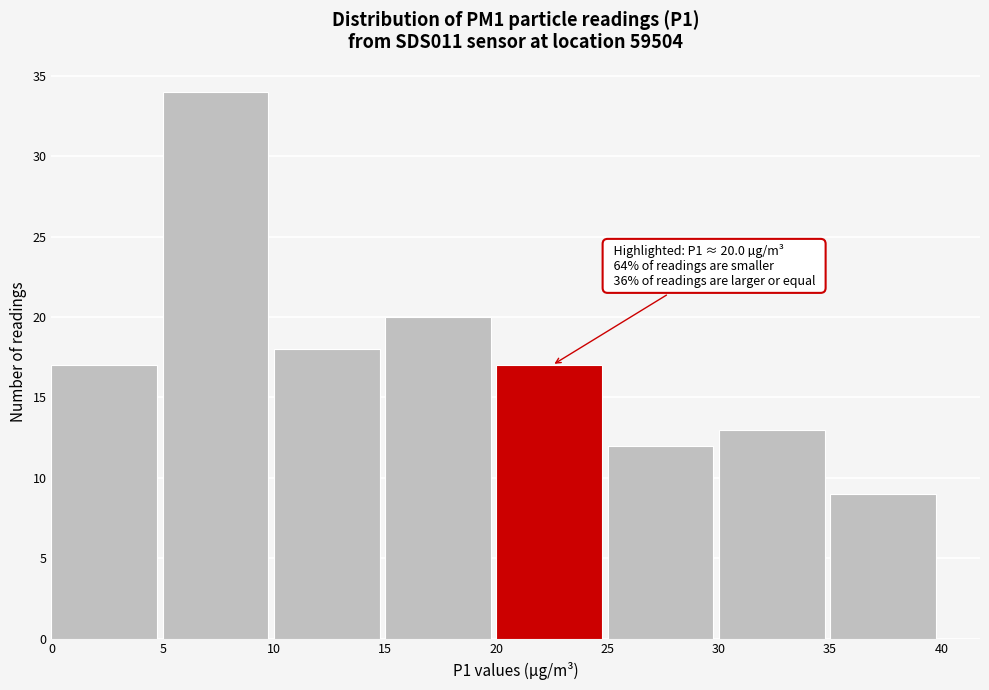

Which range on the x-axis has the tallest bar?

5 to 10